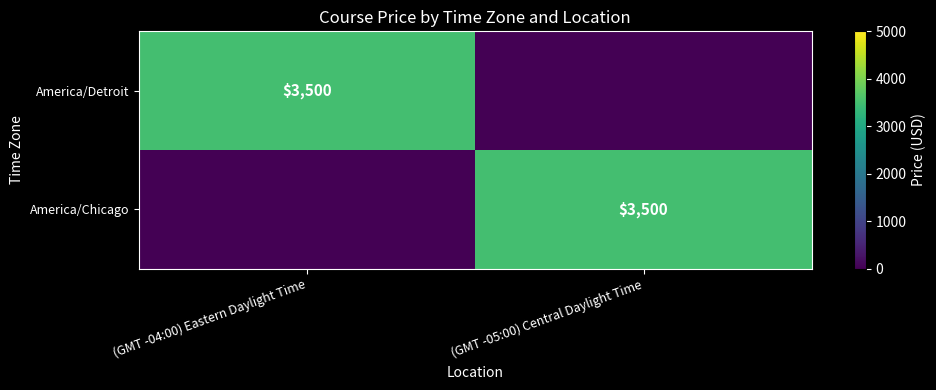

Which category has the highest value across all series?

(GMT -04:00) Eastern Daylight Time